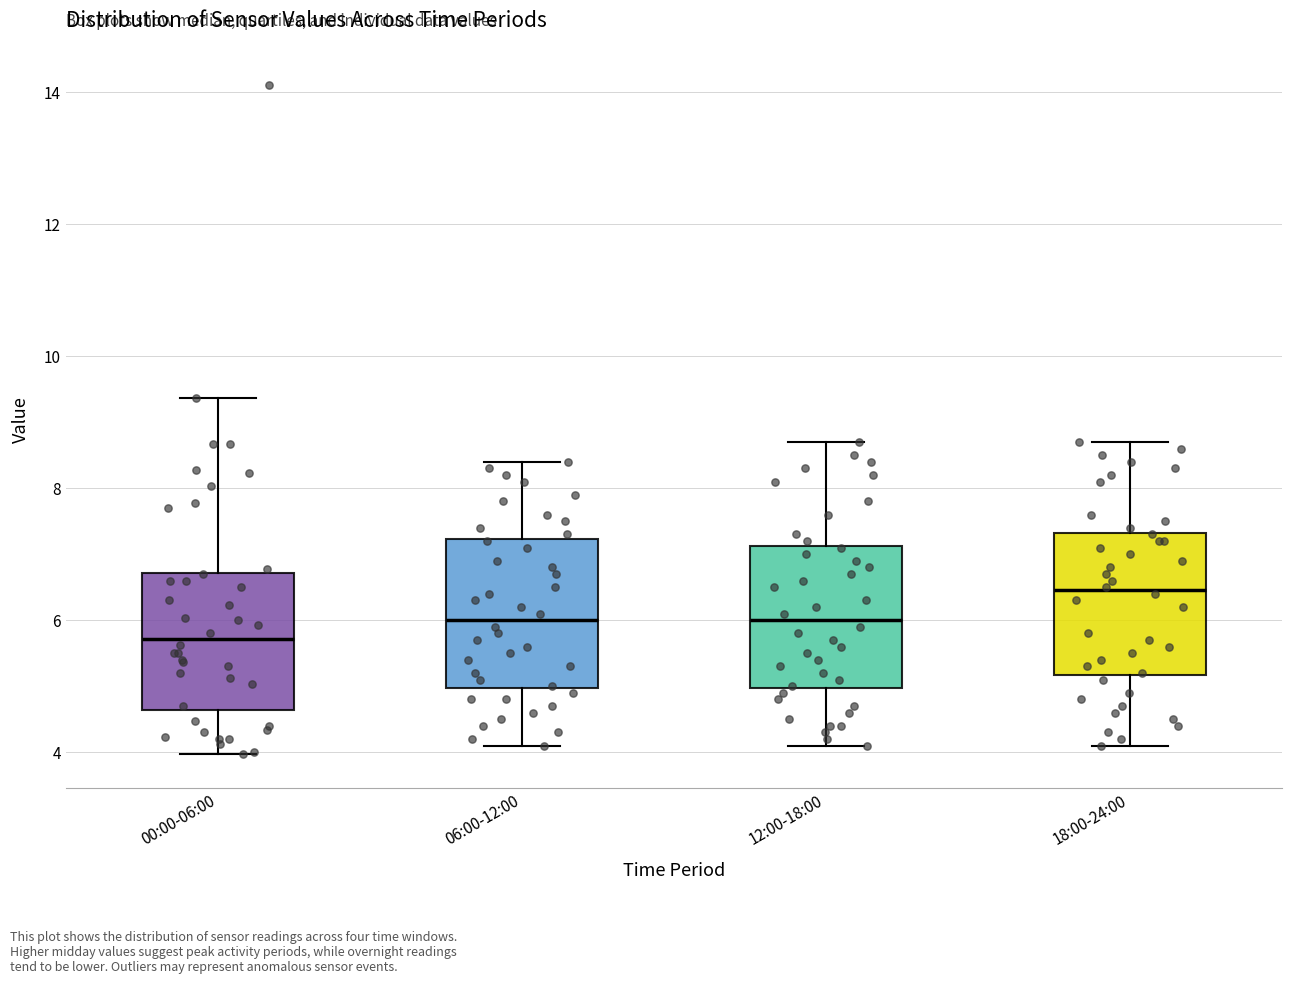

Reading left to right, transcribe this box plot: for each box, give where its median line is, the range the box spans, and where its two whiskers end, as read against the y-axis. The values are not printed on the chart, so give them approximately, as read against the axis.

00:00-06:00: median 5.8, box 4.6 to 6.8, whiskers 4.0 to 9.4
06:00-12:00: median 6.0, box 5.0 to 7.2, whiskers 4.2 to 8.4
12:00-18:00: median 6.0, box 5.0 to 7.2, whiskers 4.2 to 8.8
18:00-24:00: median 6.4, box 5.2 to 7.4, whiskers 4.2 to 8.8